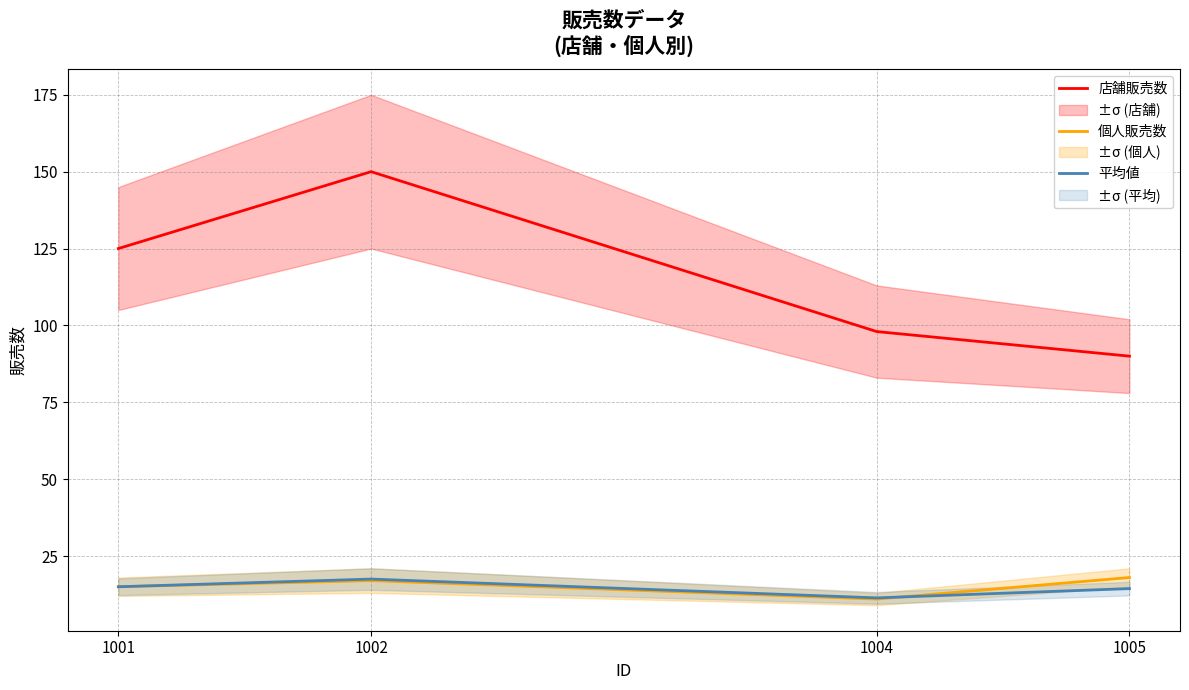

Which series has the largest total across all categories?

店舗販売数